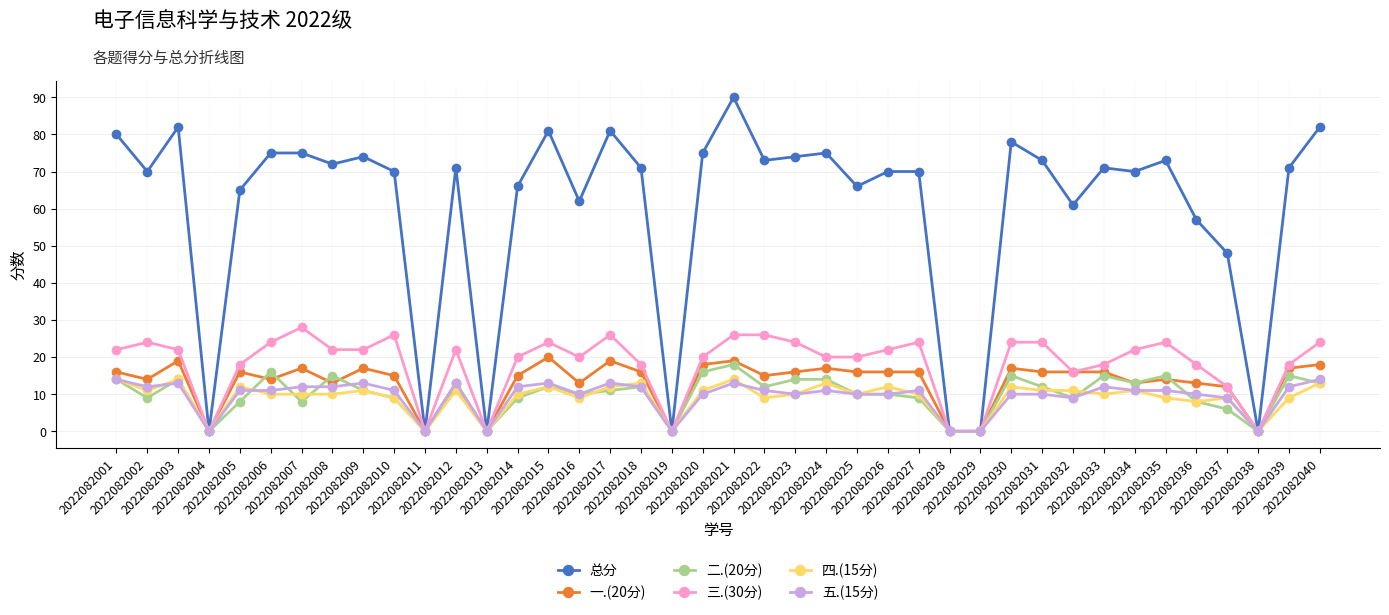

Which series has the largest range (max minus min)?

总分